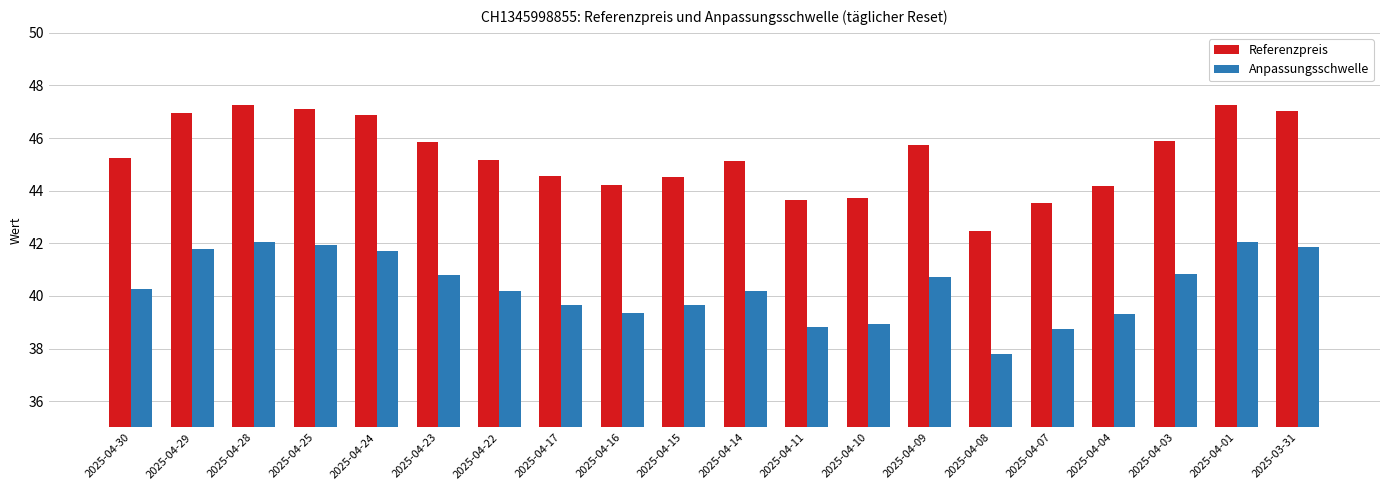

Rank the series by their maximum value, from lowest to highest.

Anpassungsschwelle, Referenzpreis